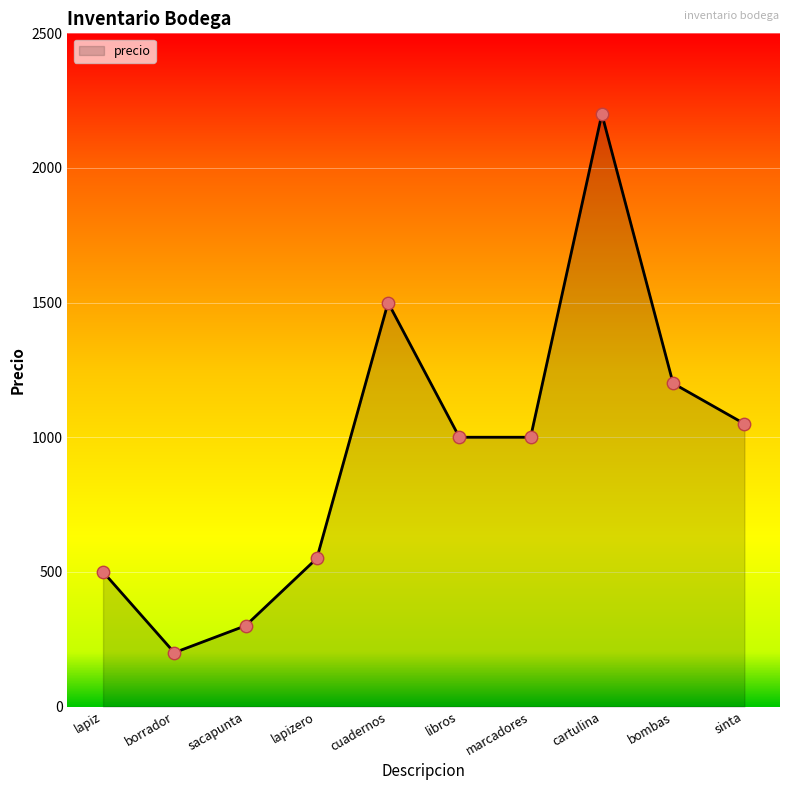

What is the change in value from lapiz to sacapunta?

-200